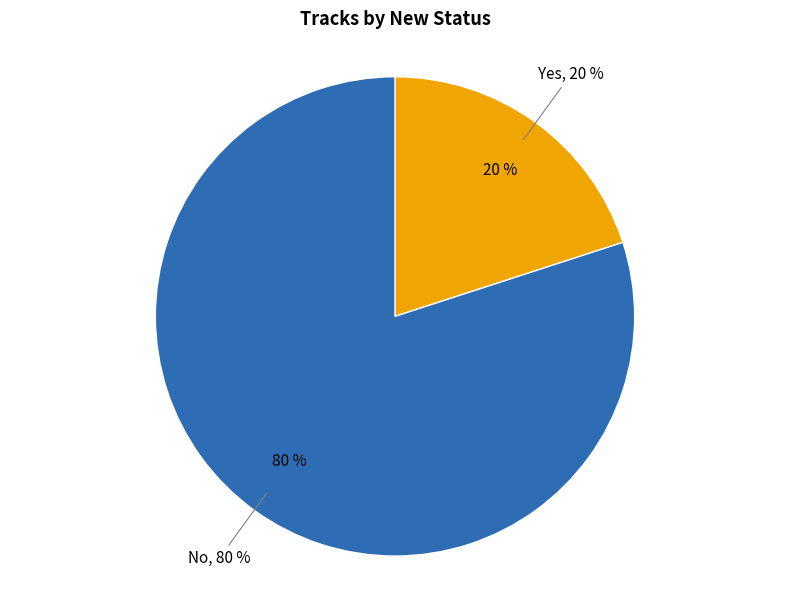

To the nearest percent, what percentage of the pie is Yes?

20%